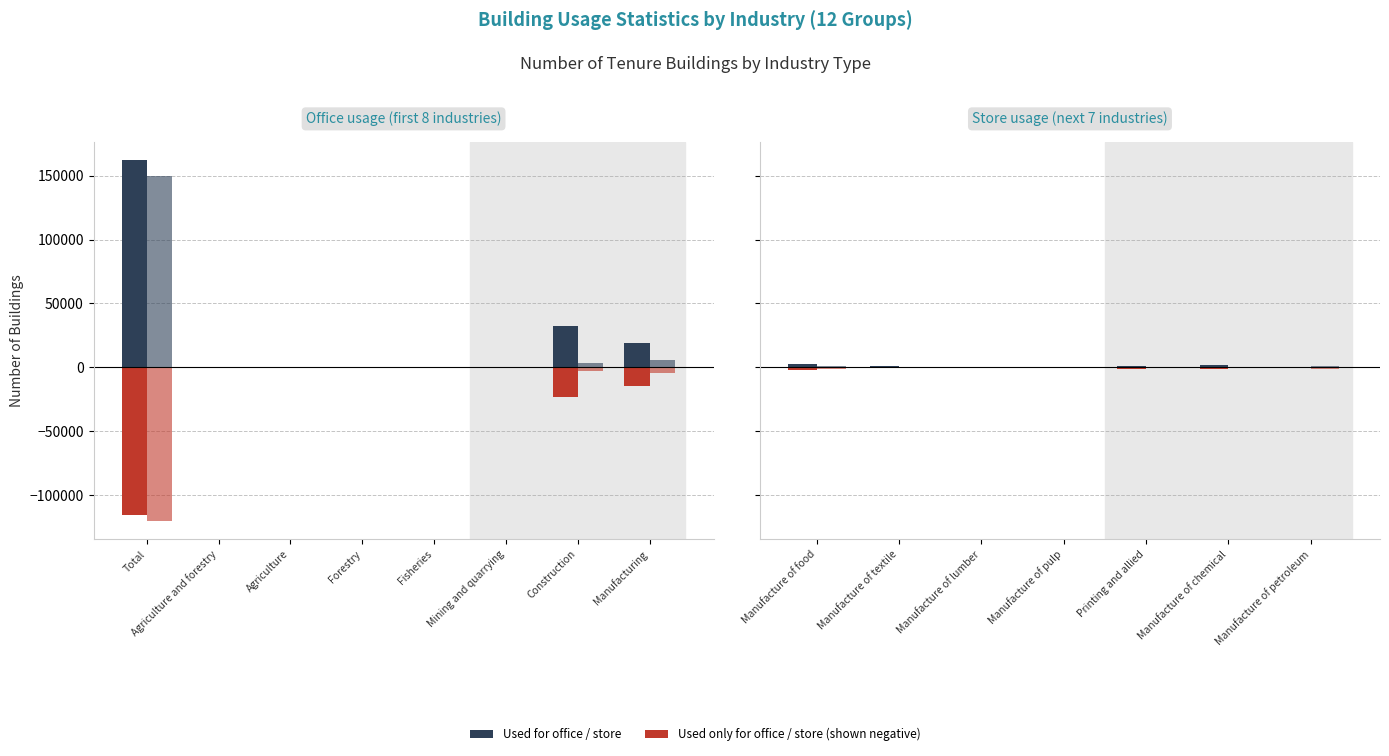

Is it true that Used for store equals 27 at Manufacture of pulp?

False